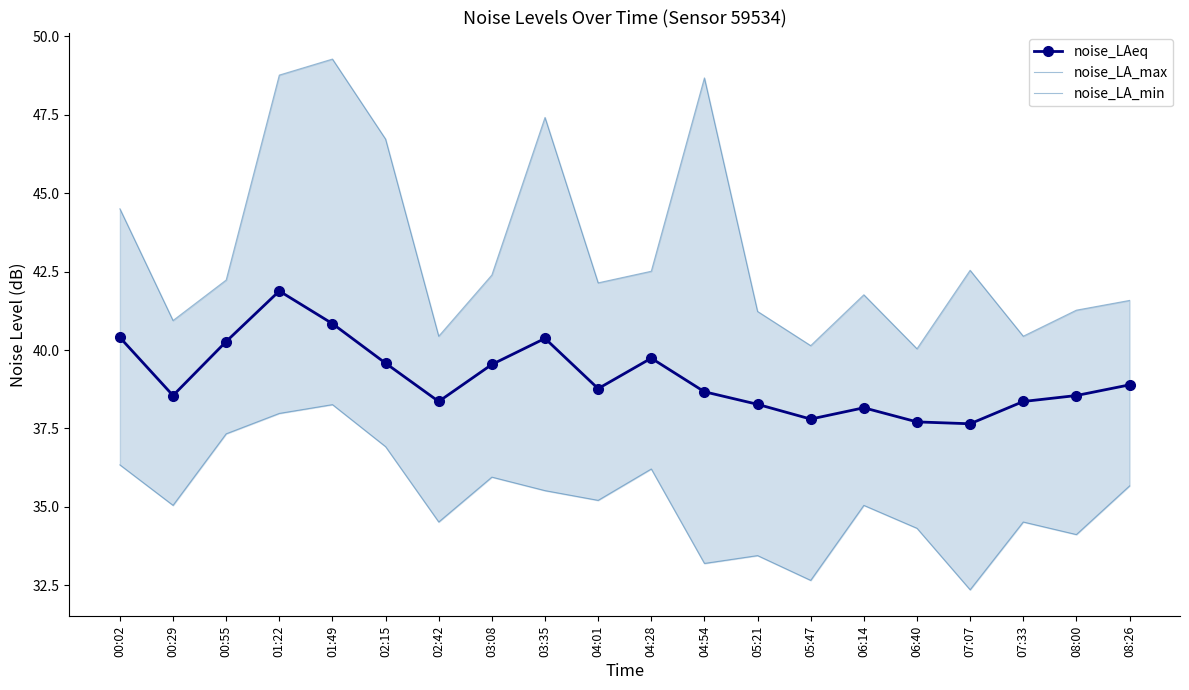

Reading left to right, what are all the values shown in this chart?

noise_LAeq: 40.4	38.5	40.3	41.9	40.8	39.6	38.4	39.5	40.4	38.8	39.7	38.7	38.3	37.8	38.2	37.7	37.6	38.4	38.5	38.9
noise_LA_max: 44.5	40.9	42.2	48.8	49.3	46.7	40.4	42.4	47.4	42.1	42.5	48.7	41.2	40.1	41.8	40.0	42.5	40.4	41.3	41.6
noise_LA_min: 36.3	35.0	37.3	38.0	38.3	36.9	34.5	36.0	35.5	35.2	36.2	33.2	33.5	32.7	35.0	34.3	32.4	34.5	34.1	35.7